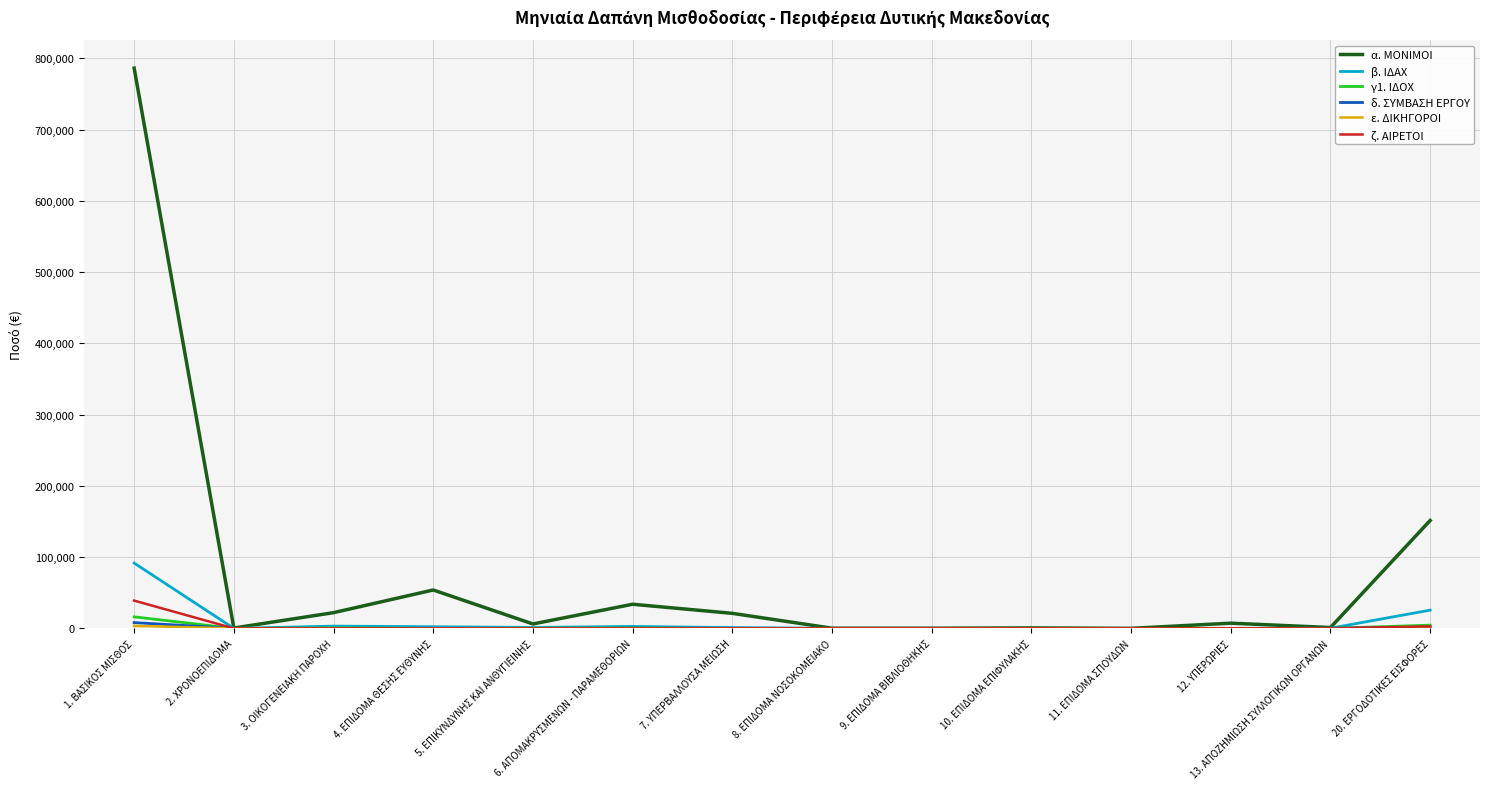

At which label does α. ΜΟΝΙΜΟΙ reach its peak?

1. ΒΑΣΙΚΟΣ ΜΙΣΘΟΣ